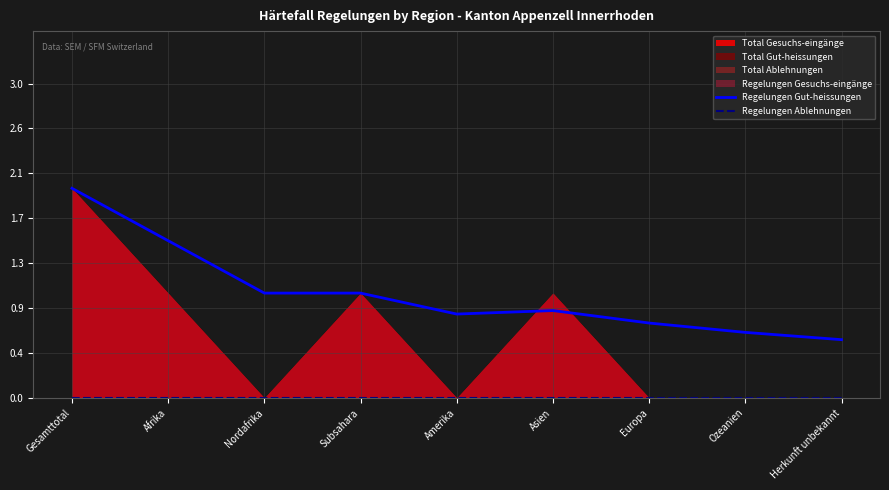

How many data points does each series have?

9